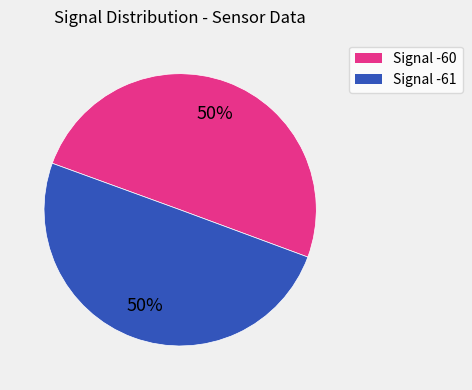

Is it true that Signal -60 is 50% of the pie?

True